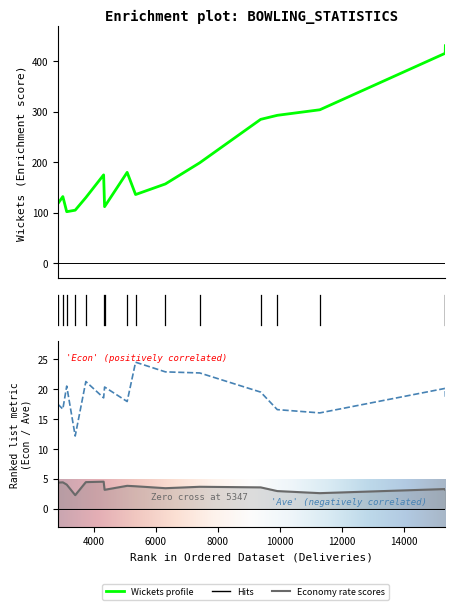

What is the greatest value displayed?

431.0